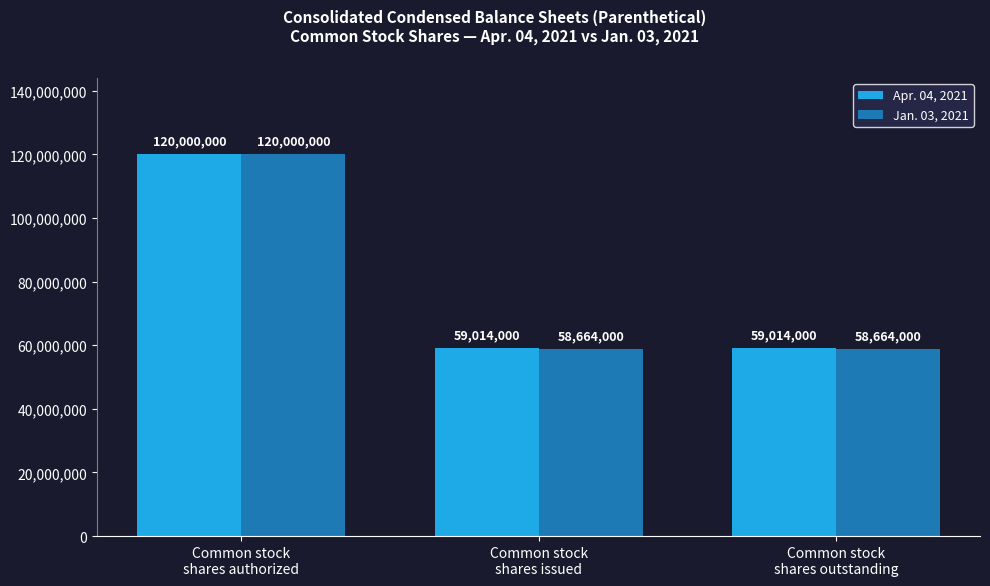

What is the minimum value shown in the chart?

58664000